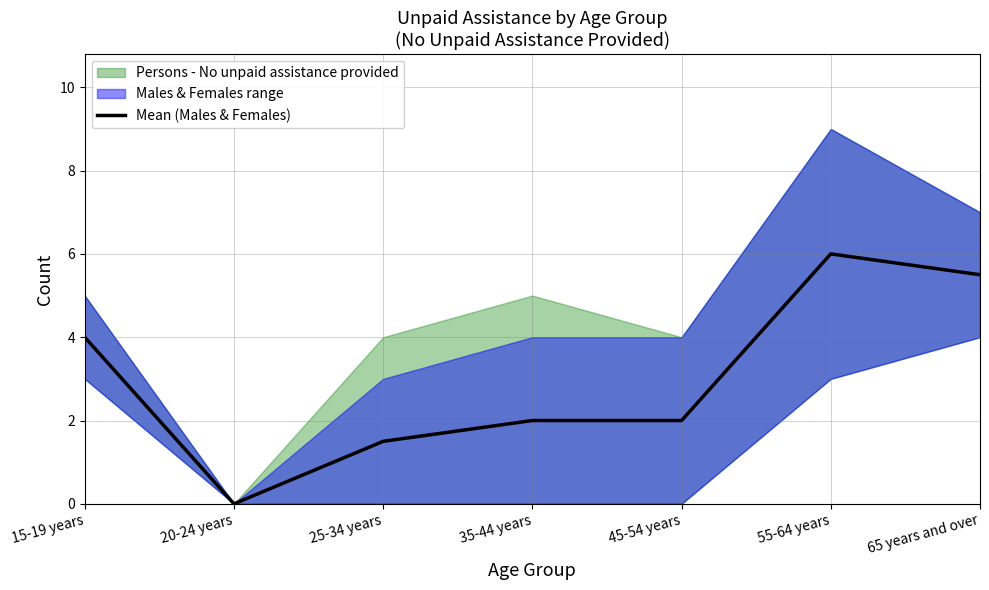

How many lines are shown in the chart?

1